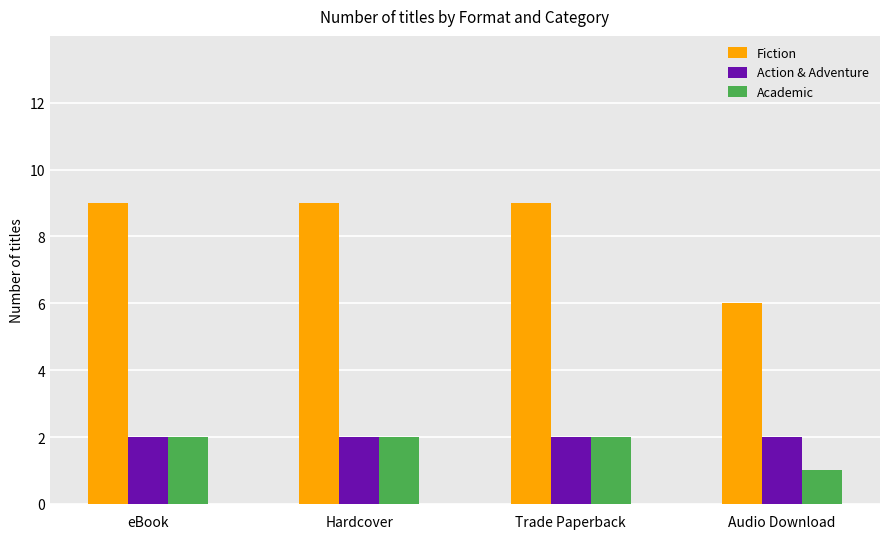

Reading left to right, list all the values displayed in this chart.

Fiction: 9	9	9	6
Action & Adventure: 2	2	2	2
Academic: 2	2	2	1